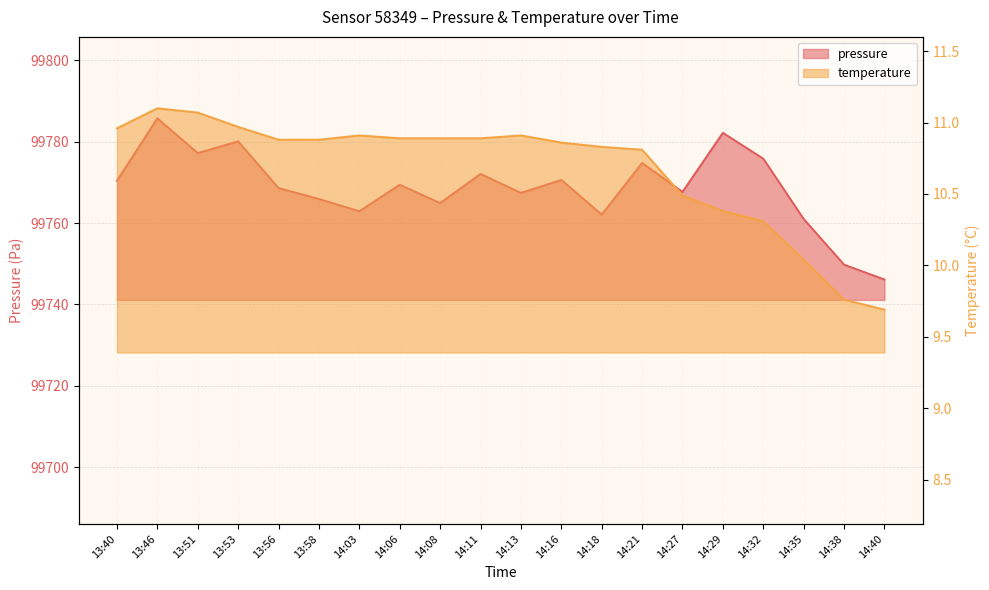

What are all the series names shown in the legend?

pressure, temperature